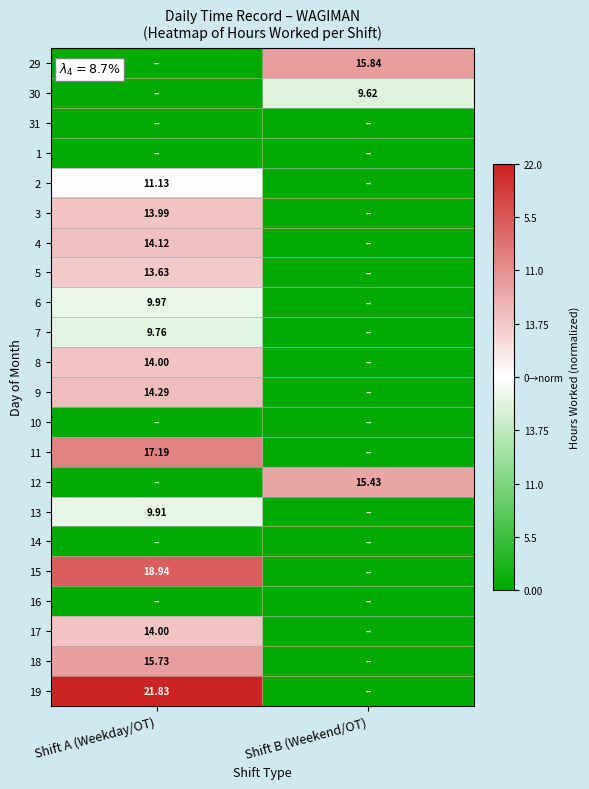

Is the value of 10 at Shift A (Weekday/OT) greater than the value of 13 at Shift B (Weekend/OT)?

No